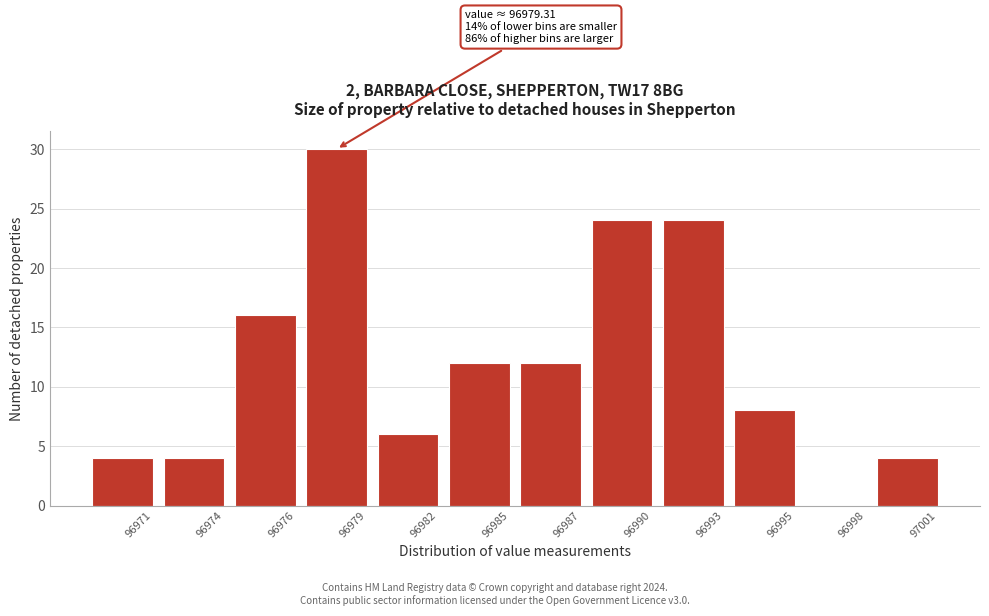

Reading left to right, what are all the values shown in this chart?

96971=4	96974=4	96976=16	96979=30	96982=6	96985=12	96987=12	96990=24	96993=24	96995=8	96998=0	97001=4